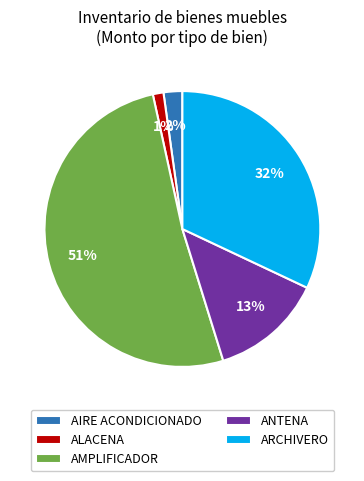

Count the number of slices in the pie.

5